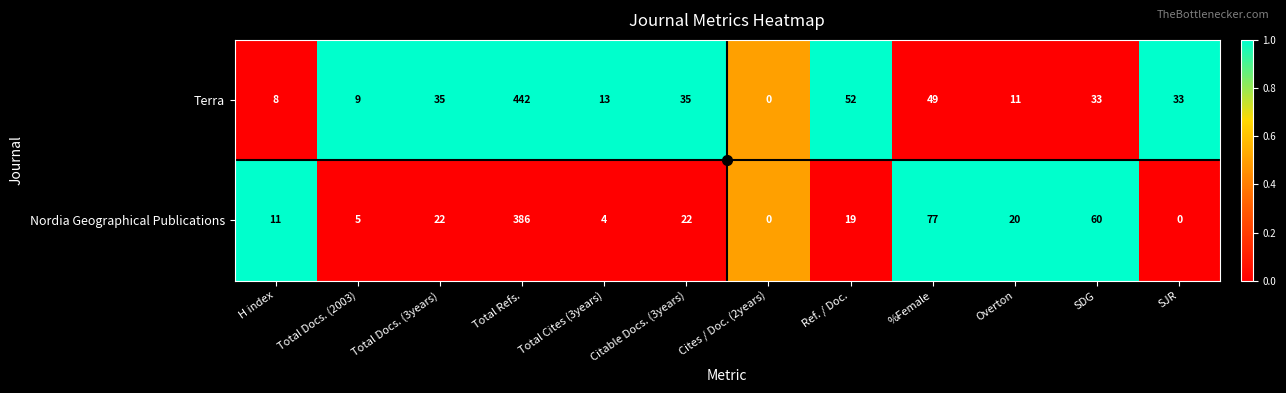

What is the difference between the maximum and minimum values in the Terra series?

442